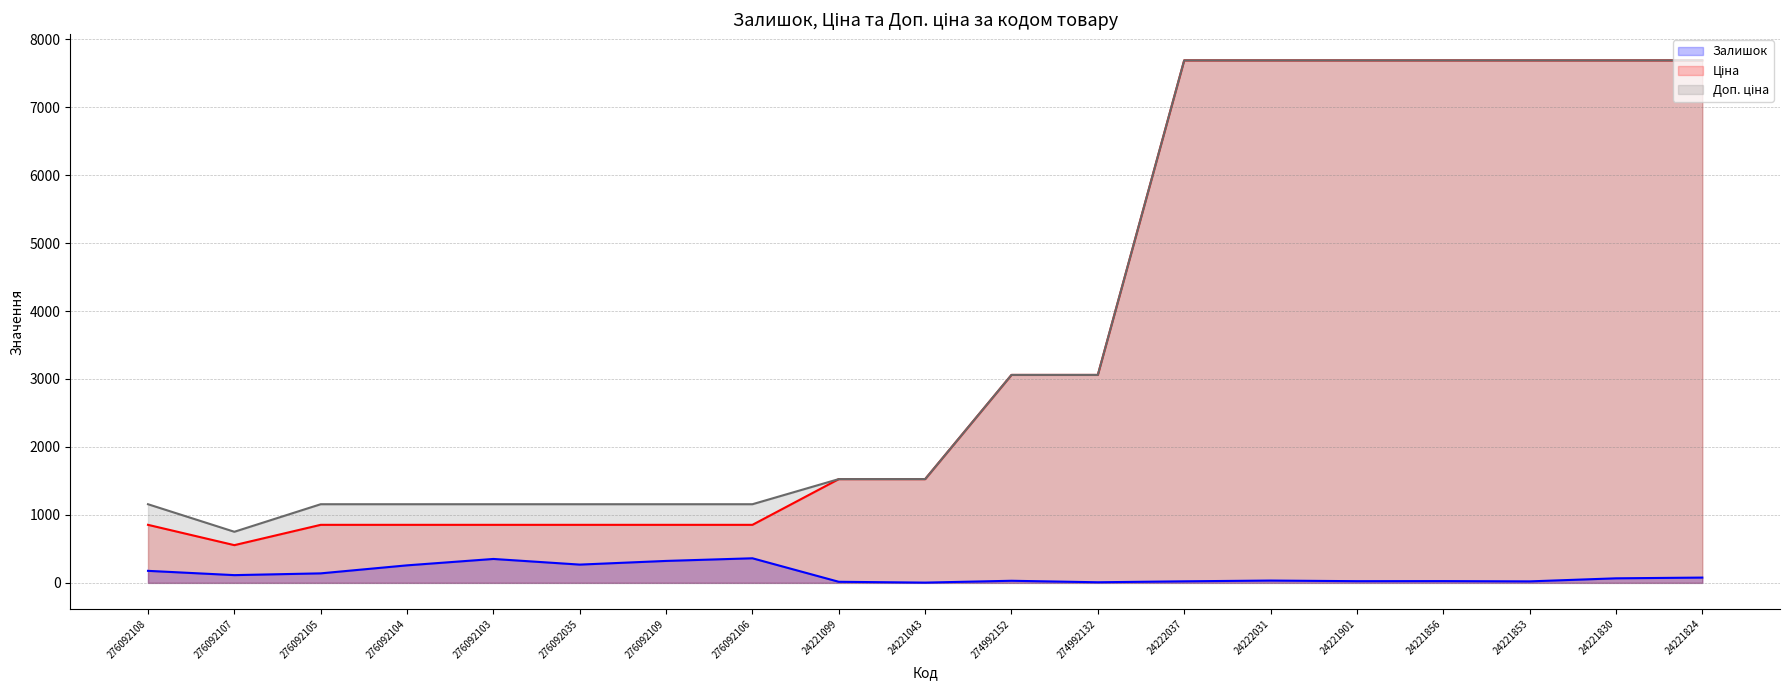

What is the label of the 13th point from the left?

24222037